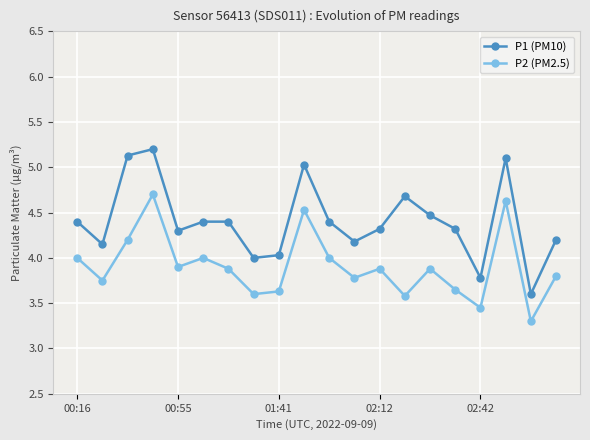

What is the difference between the maximum and minimum values in the P2 (PM2.5) series?

1.4